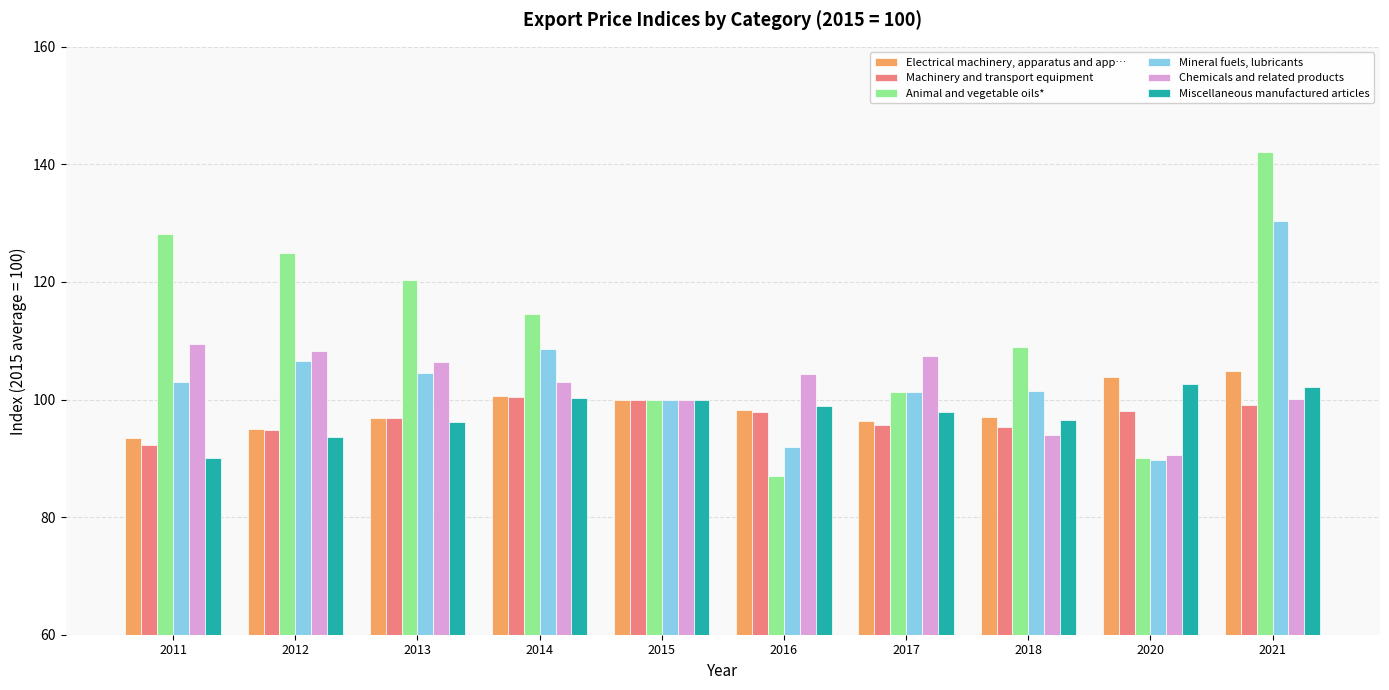

Rank the series at 2016 from lowest to highest value.

Animal and vegetable oils*, Mineral fuels, lubricants, Machinery and transport equipment, Electrical machinery, apparatus and app…, Miscellaneous manufactured articles, Chemicals and related products